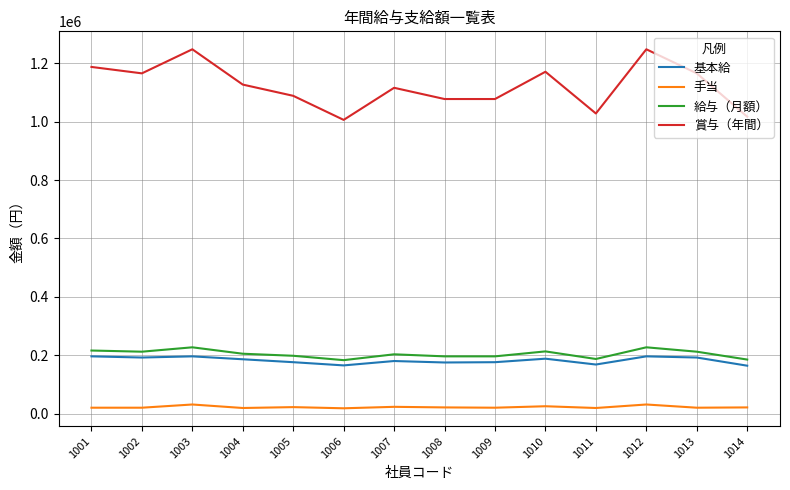

Is it true that 賞与（年間） equals 1582507 at 1001?

False